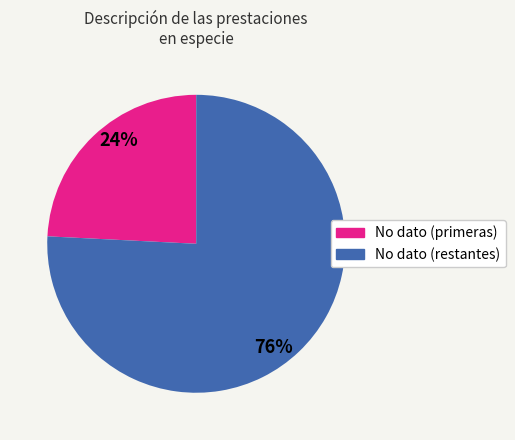

To the nearest percent, what is the average slice percentage?

50%